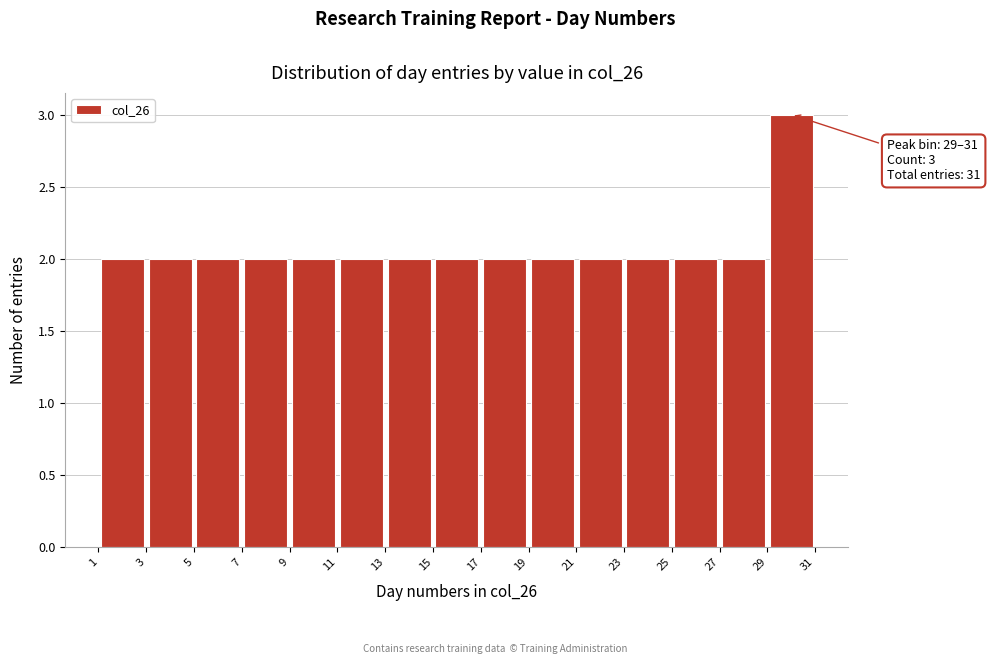

Which range on the x-axis has the tallest bar?

29 to 31